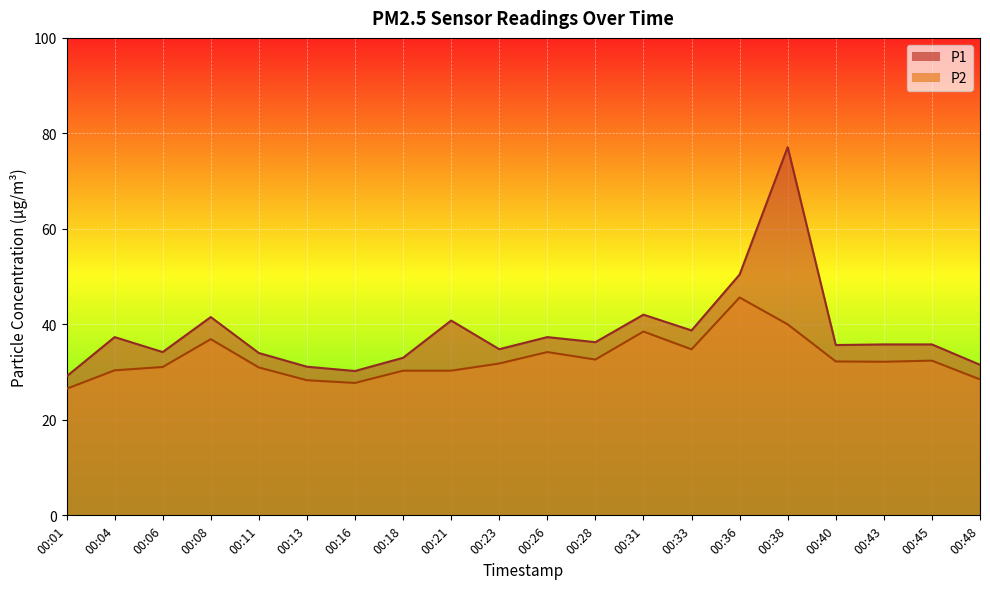

In P1, how many points are lower than both neighbors (excluding endpoints)?

6